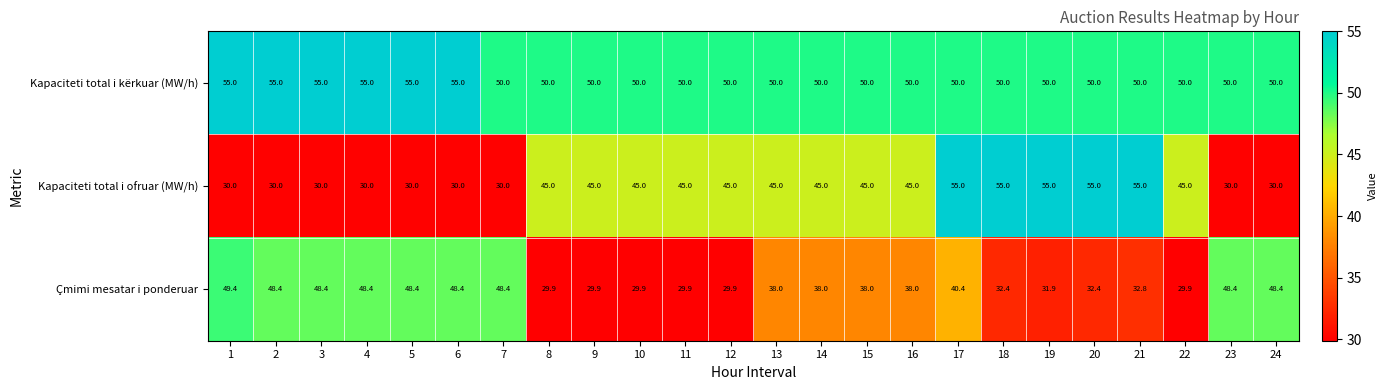

How many data points does each series have?

24